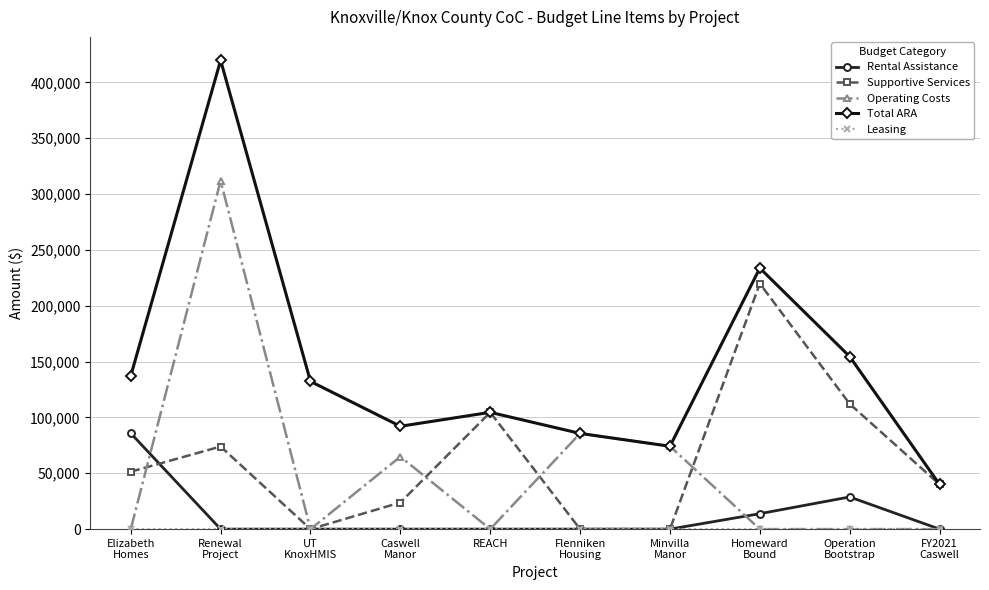

At which category is the sum across all series the highest?

Renewal
Project